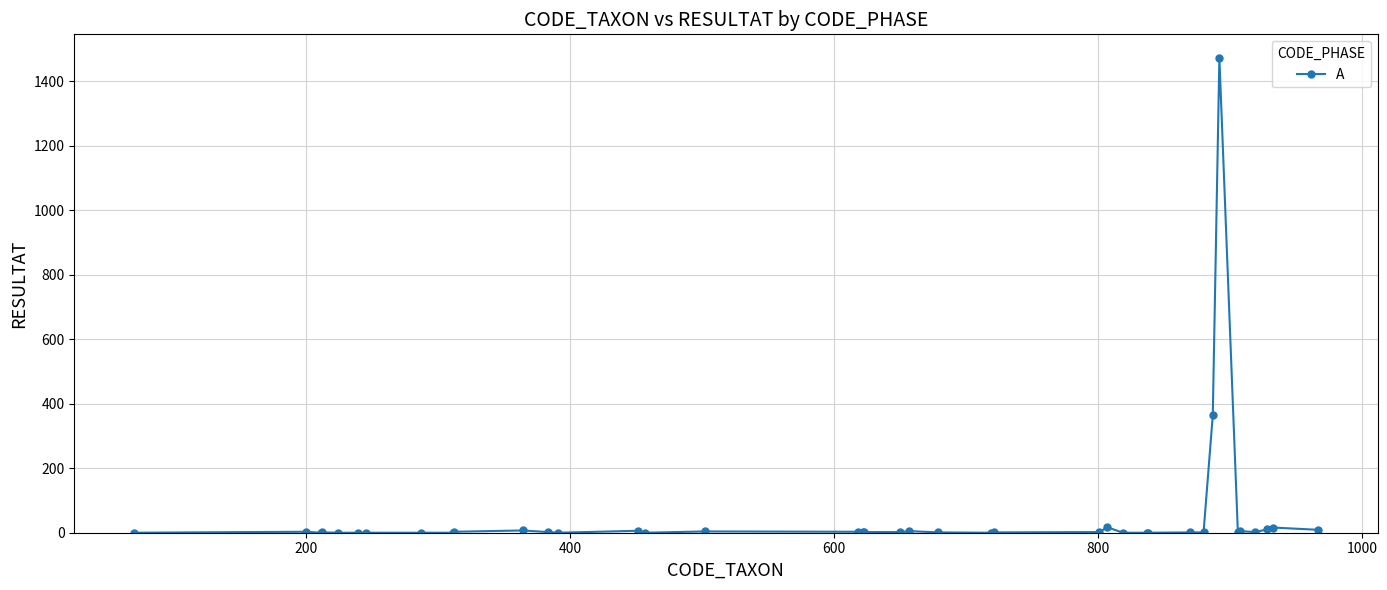

True or false: there are more than 2 points higher than both neighbors.

True